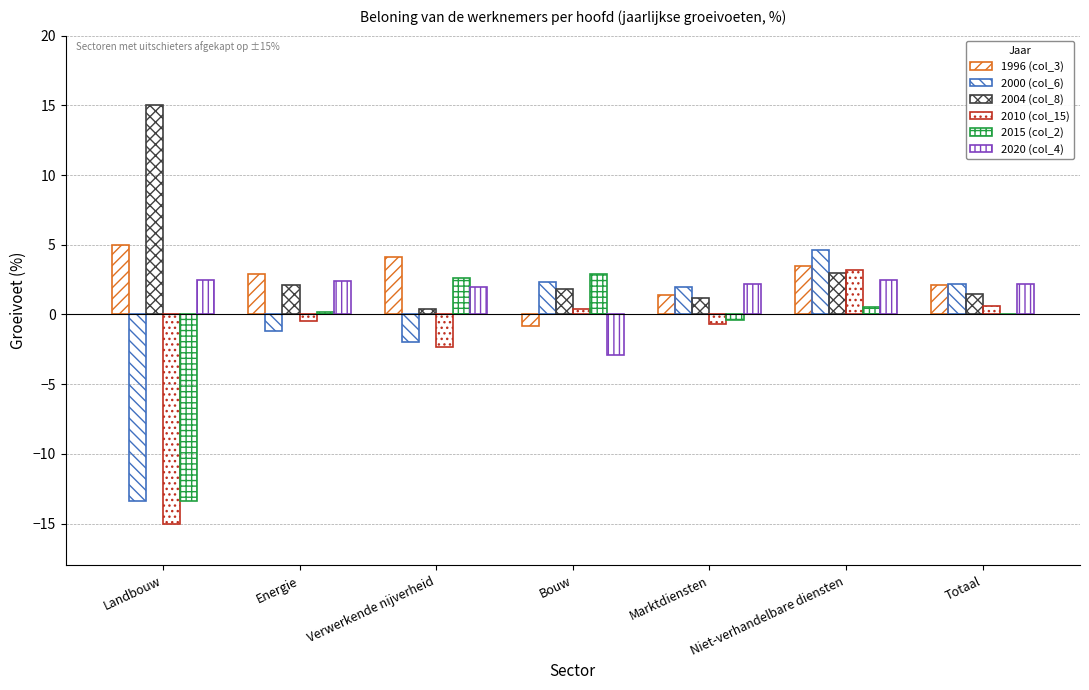

What is the sum of the 2010 (col_15) values at Verwerkende nijverheid and Marktdiensten?

-3.0